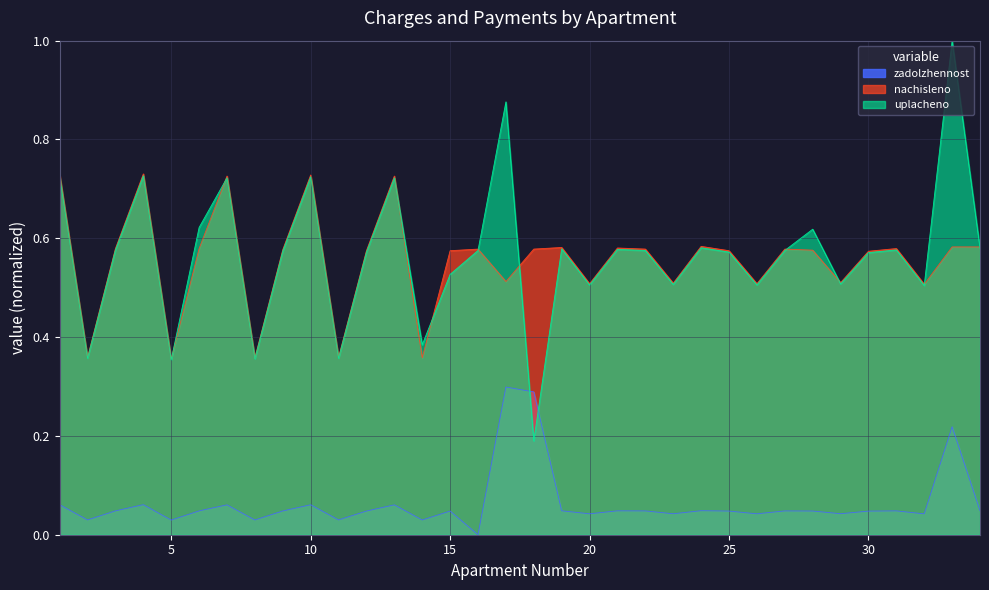

In zadolzhennost, how many points are lower than both neighbors (excluding endpoints)?

11